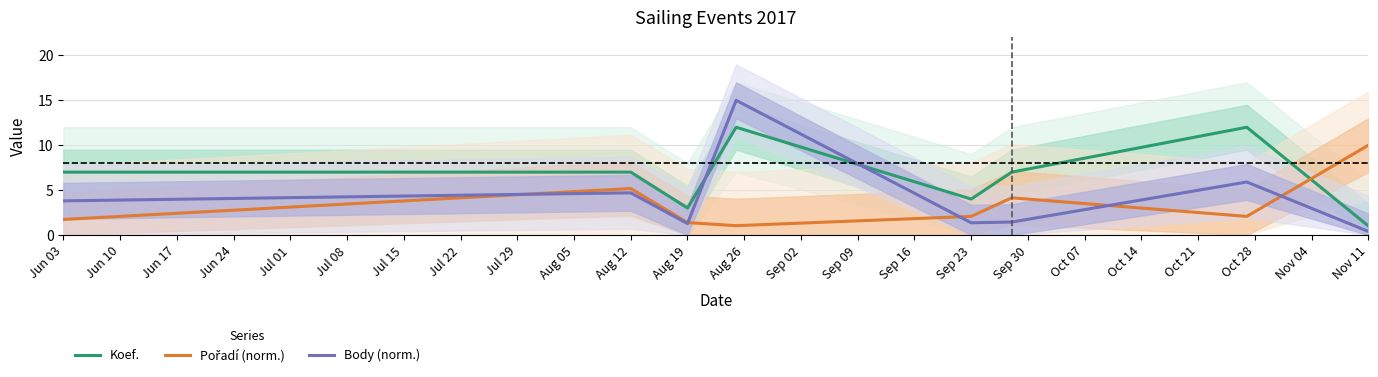

Is it true that Body (norm.) equals 0.5 at Sep 23?

False